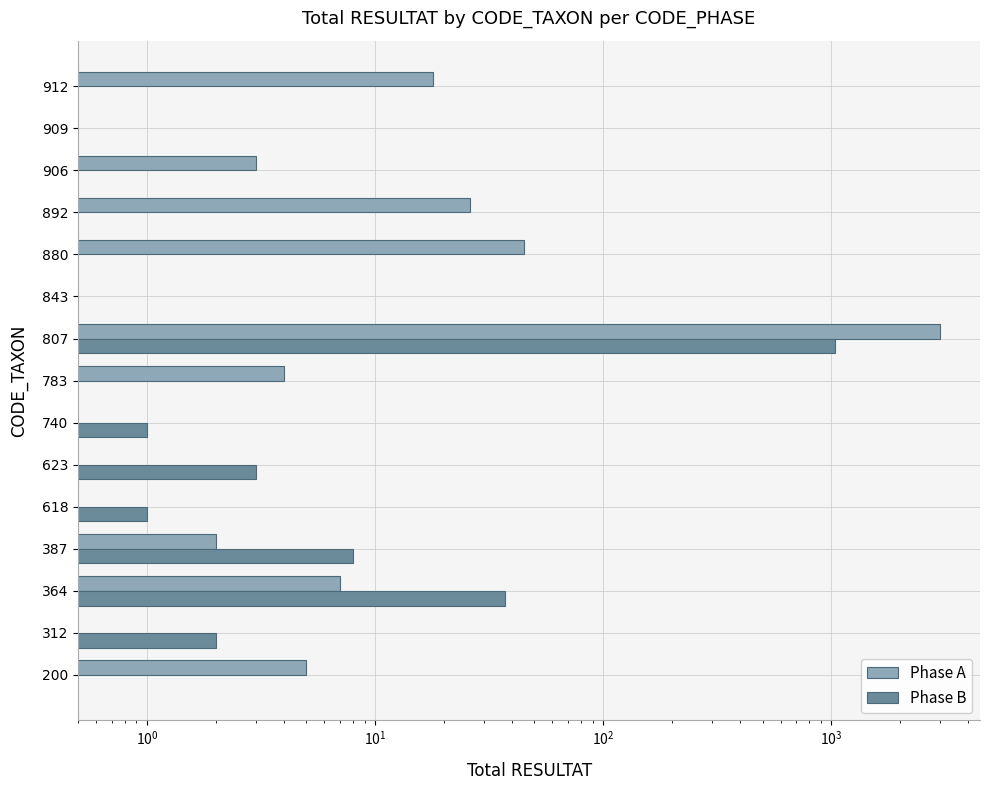

Is the value of Phase A at 740 greater than the value of Phase B at 906?

No